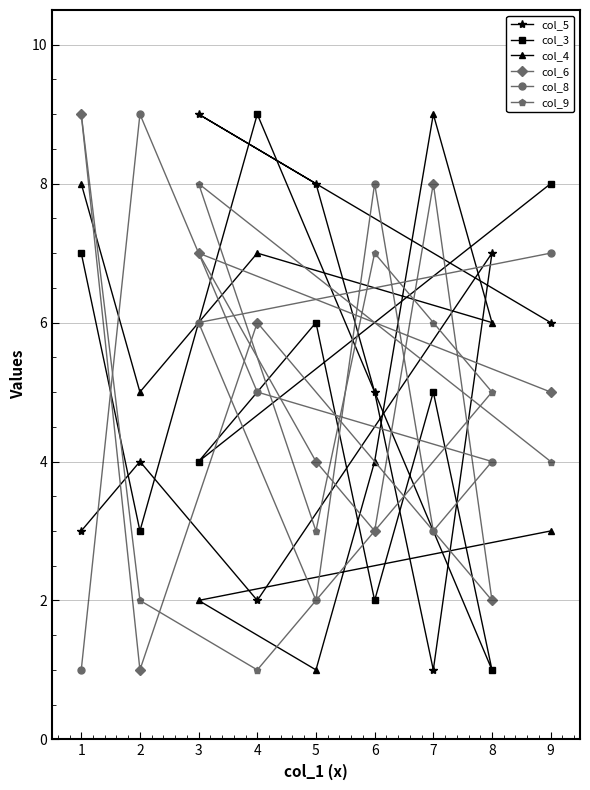

Reading left to right, list all the values displayed in this chart.

col_5: 1=3	2=4	3=9	4=2	5=8	6=5	7=1	8=7	9=6
col_3: 1=7	2=3	3=4	4=9	5=6	6=2	7=5	8=1	9=8
col_4: 1=8	2=5	3=2	4=7	5=1	6=4	7=9	8=6	9=3
col_6: 1=9	2=1	3=7	4=6	5=4	6=3	7=8	8=2	9=5
col_8: 1=1	2=9	3=6	4=5	5=2	6=8	7=3	8=4	9=7
col_9: 1=9	2=2	3=8	4=1	5=3	6=7	7=6	8=5	9=4